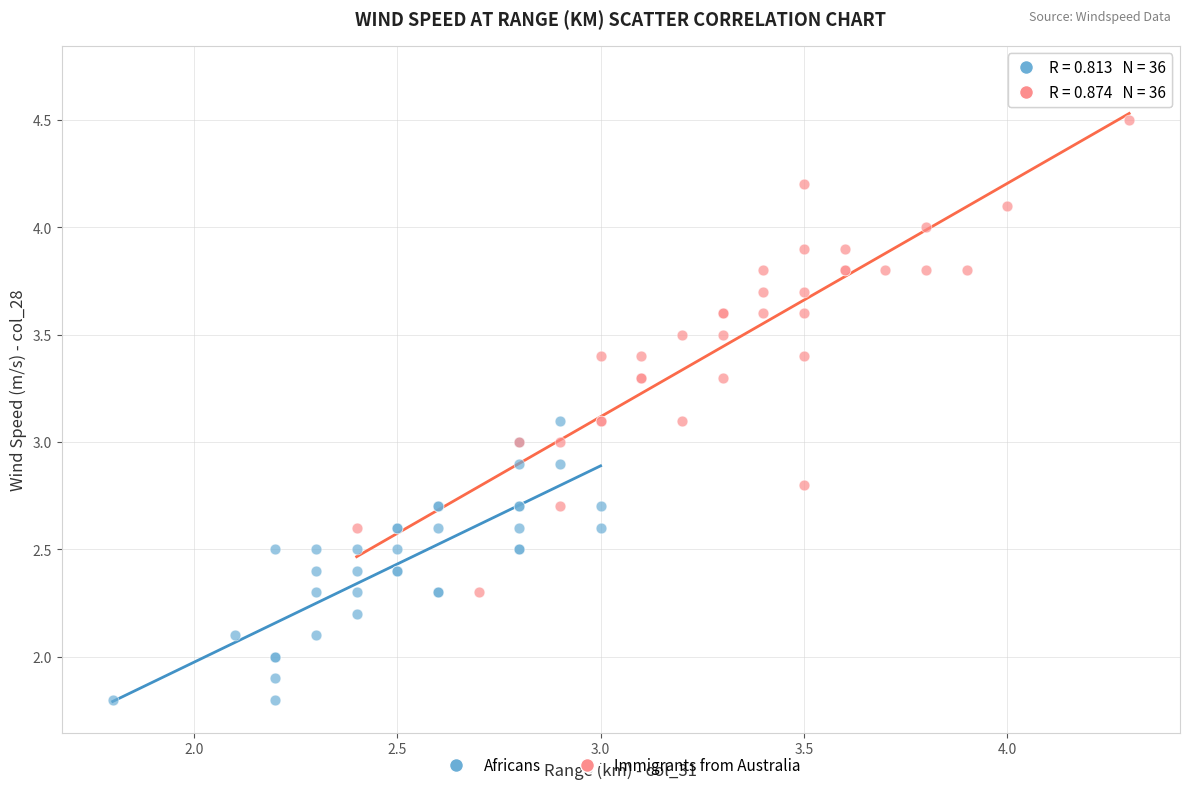

What are all the series names shown in the legend?

Africans, Immigrants from Australia